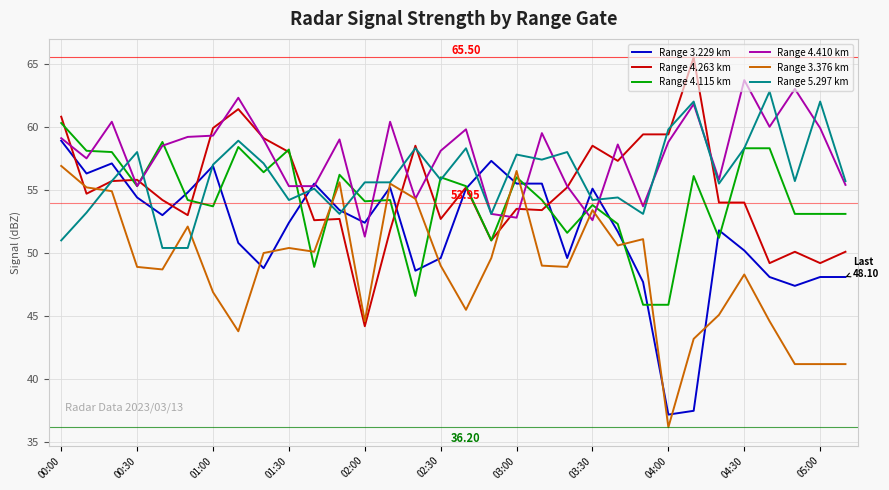

True or false: Range 3.376 km and Range 4.115 km cross at least once.

True